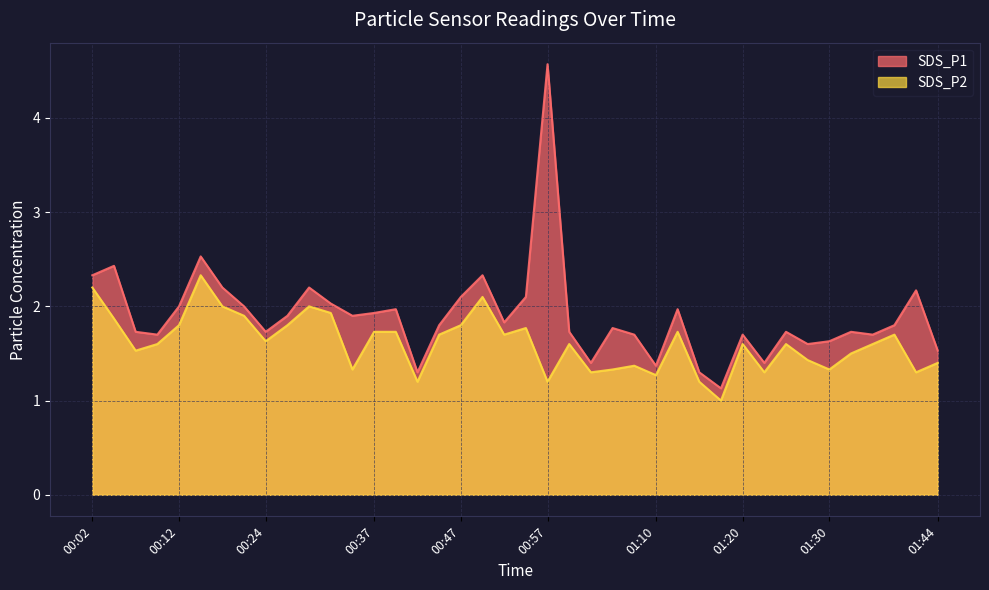

What is the spread (max minus min) of values at 00:47?

0.3